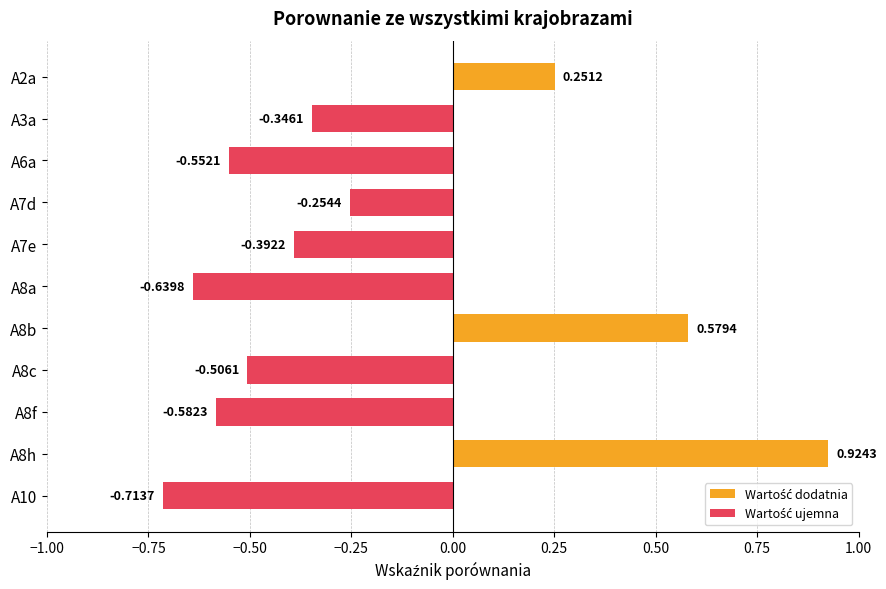

How many data points are less than 0?

8